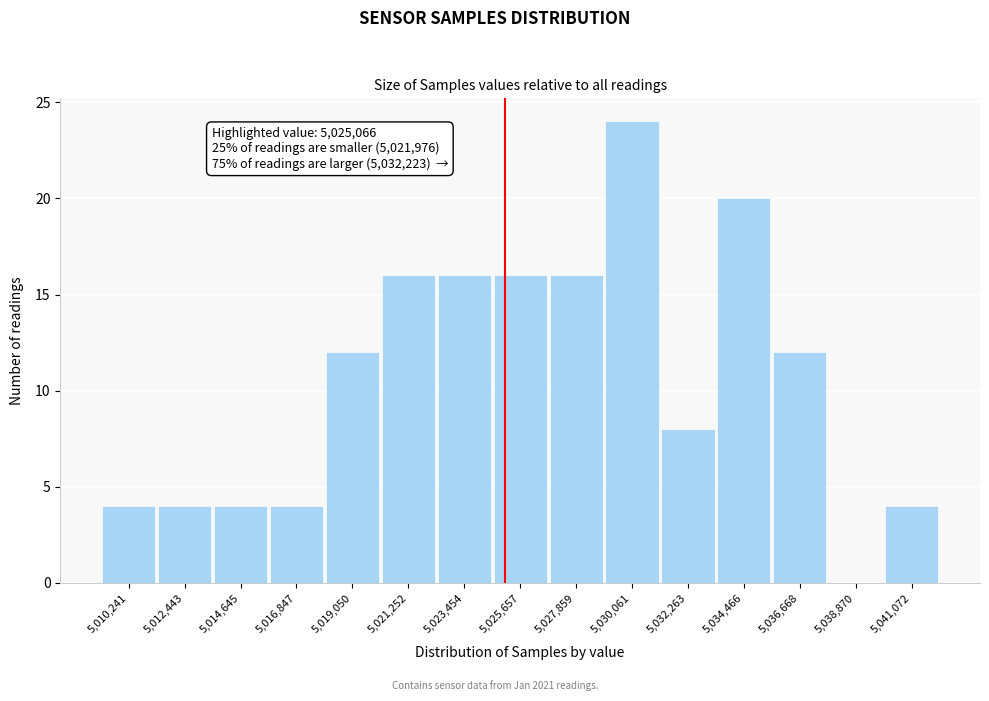

Over which range of the x-axis is the bar tallest?

5029000 to 5031000